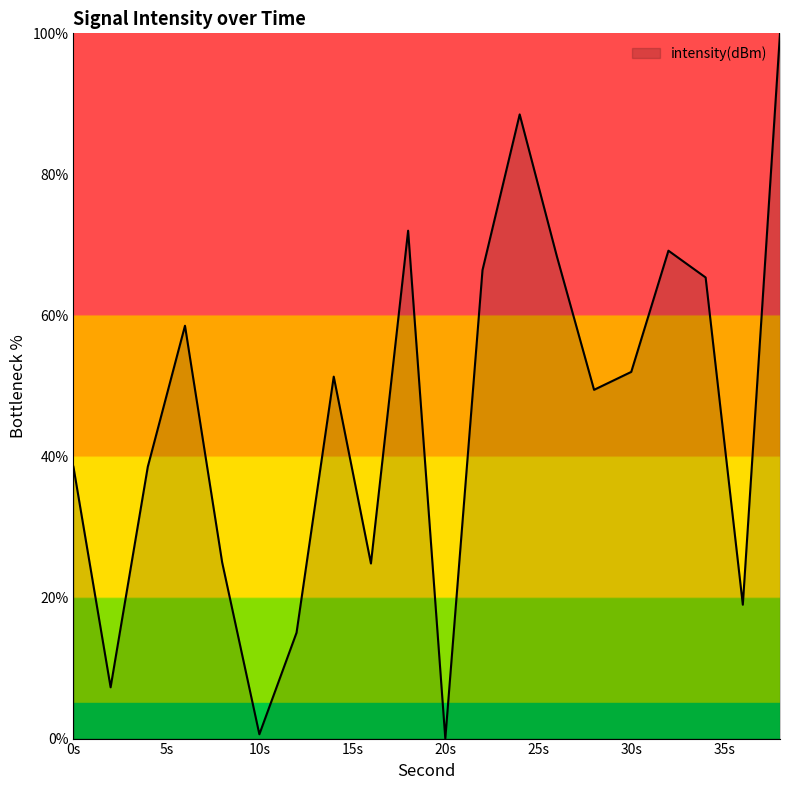

What is the maximum value shown in the chart?

100.0